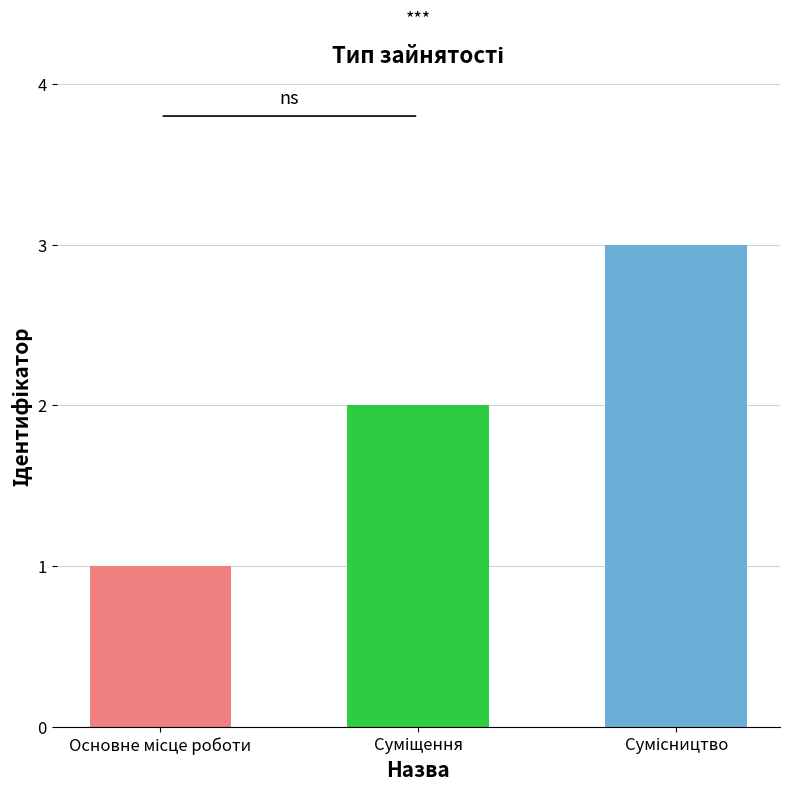

Approximately how many times larger is the value at Сумісництво compared to Основне місце роботи?

3.0